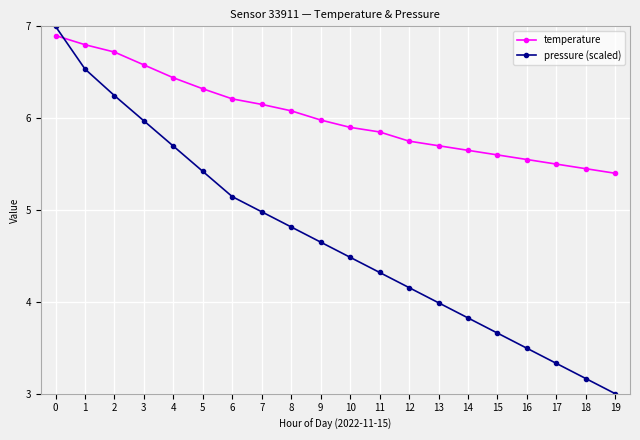

Which series has the widest spread of values?

pressure (scaled)